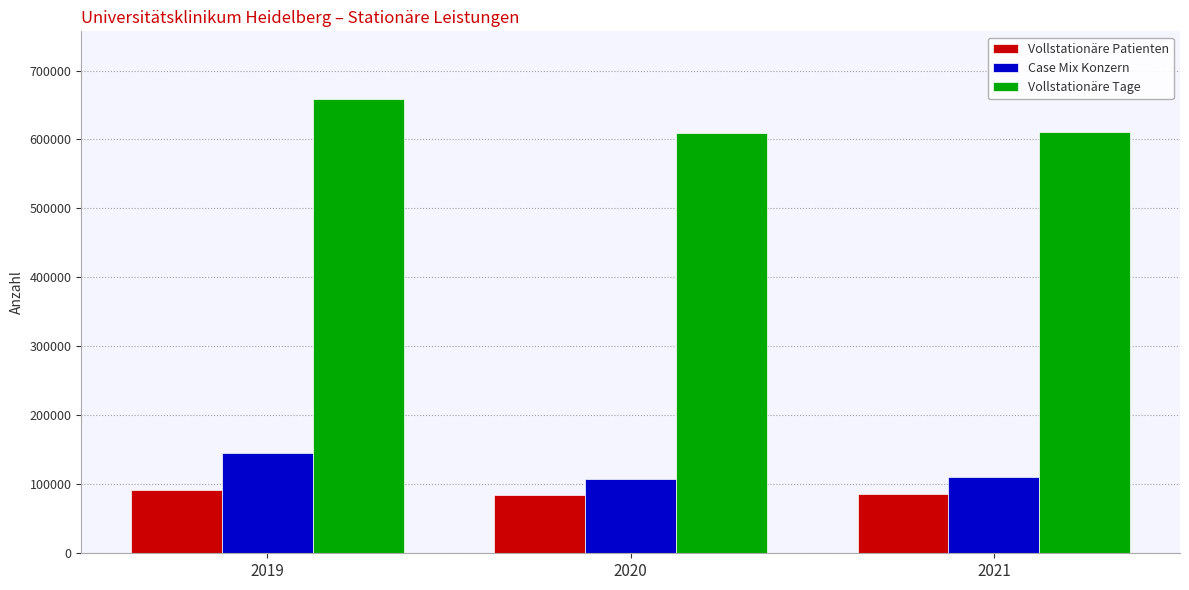

How many series are shown in this chart?

3